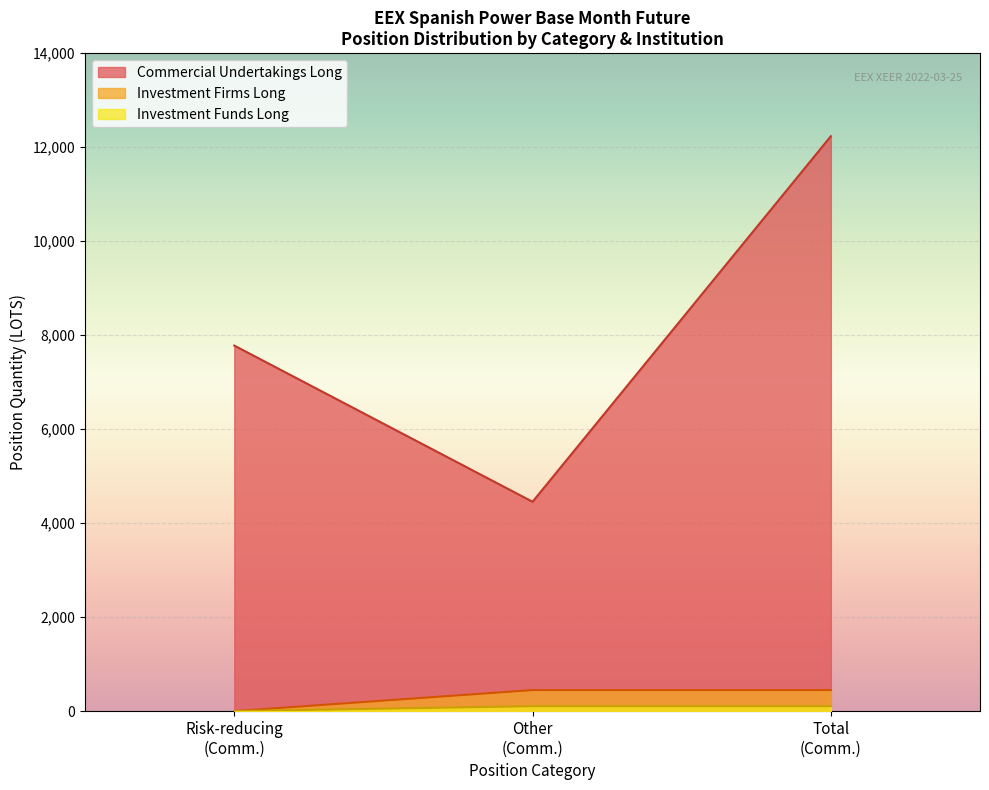

True or false: Investment Firms Long and Investment Funds Long cross at least once.

False